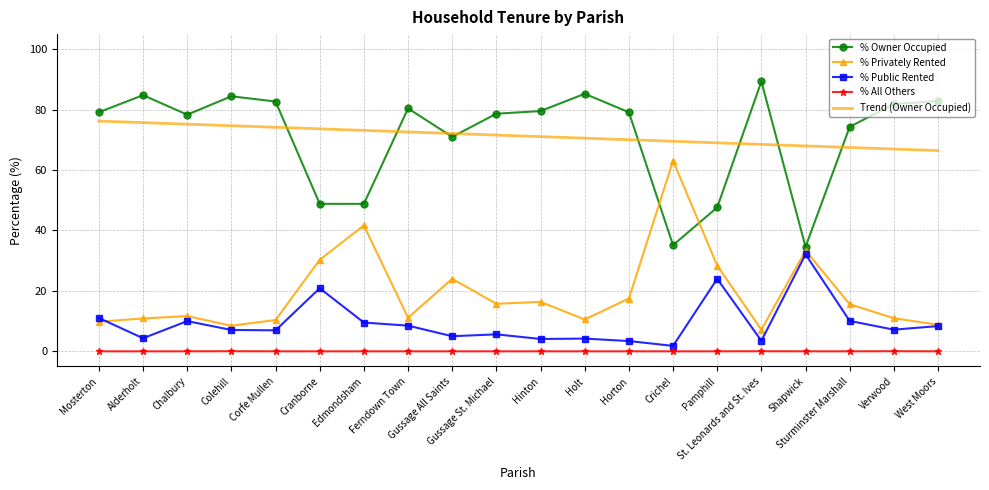

True or false: % Owner Occupied and % Public Rented cross at least once.

False